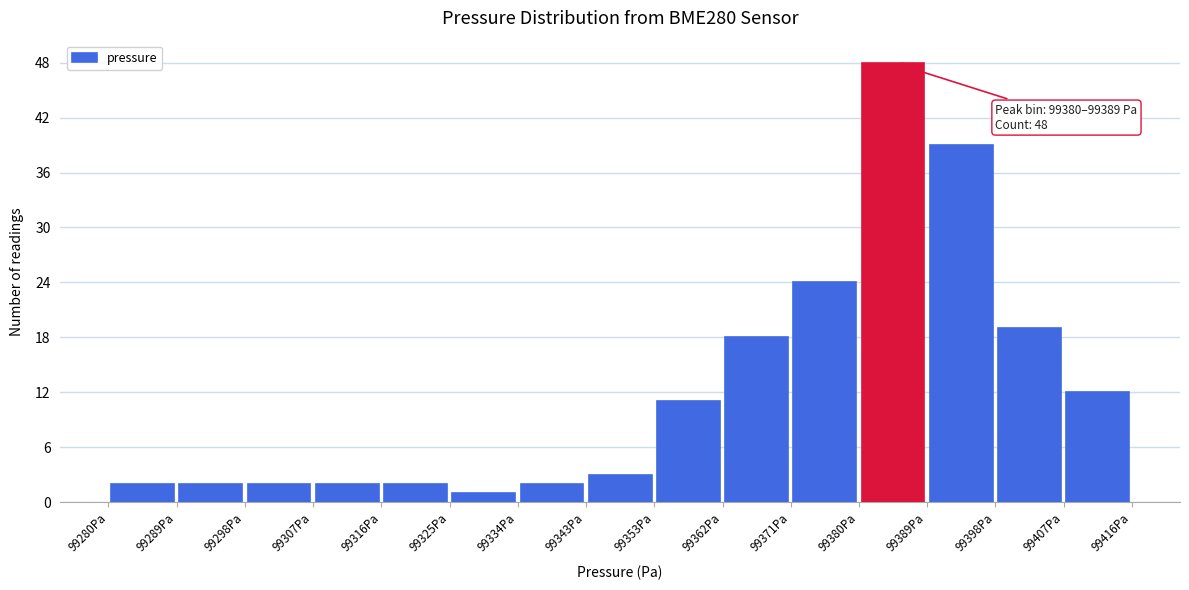

Over which range of the x-axis is the bar tallest?

99380 to 99389